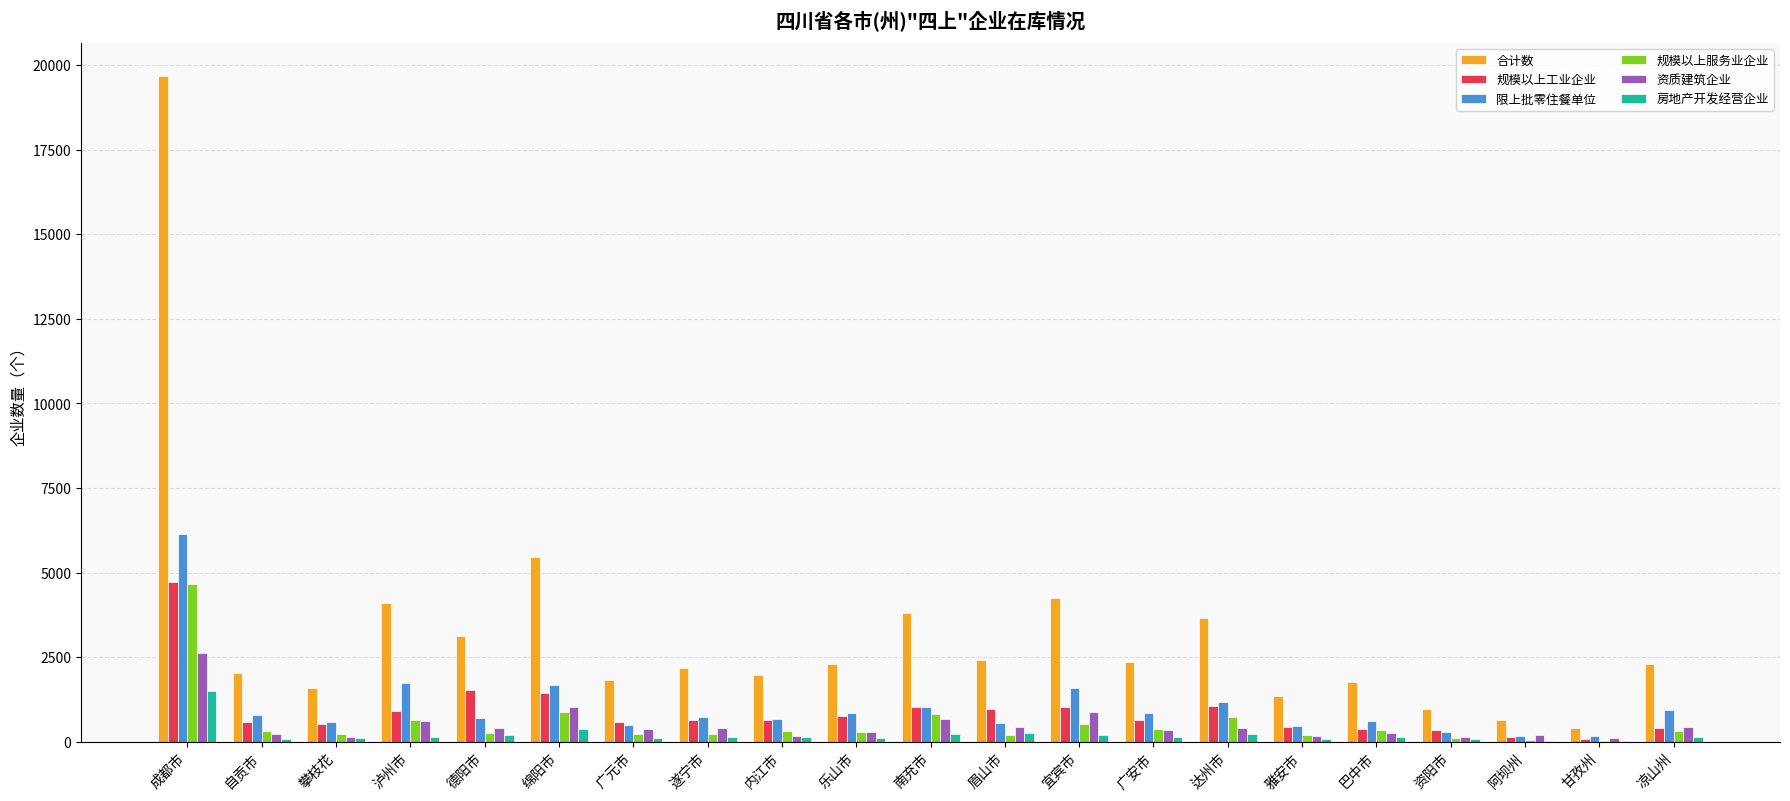

Does the chart contain stacked bars?

No